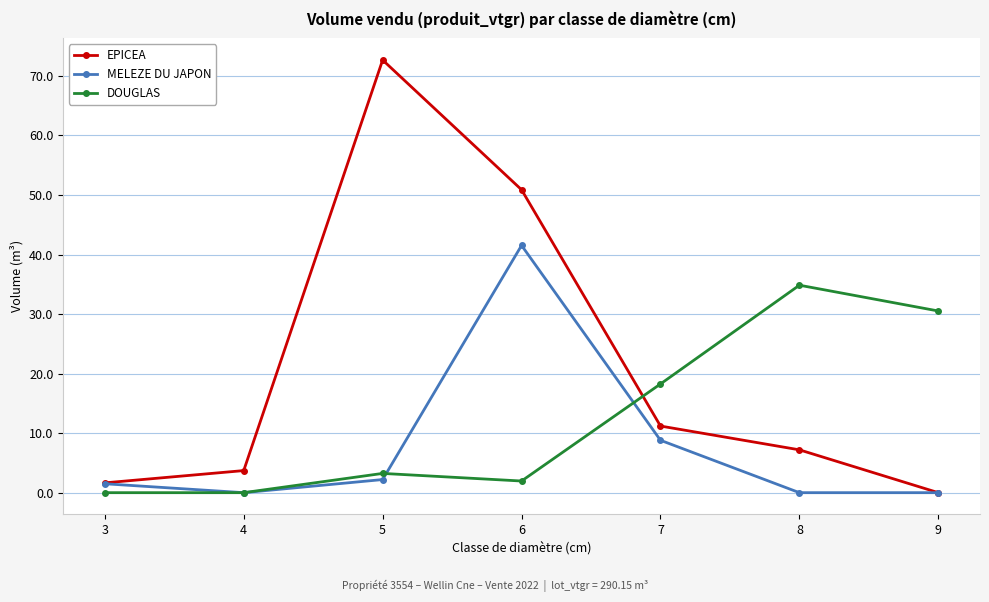

What are all the series names shown in the legend?

EPICEA, MELEZE DU JAPON, DOUGLAS